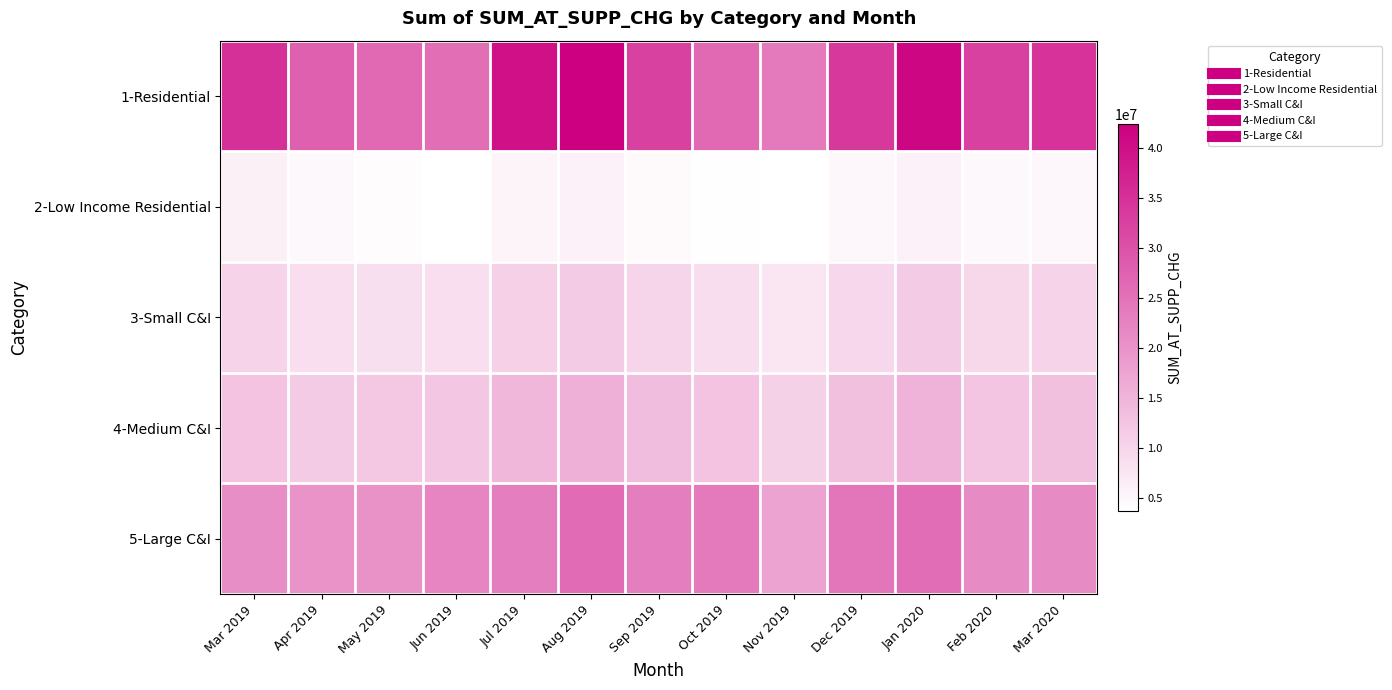

Reading right to left, transcribe all the data shown in this chart.

1-Residential: Mar 2020=34643978.7	Feb 2020=32425251.9	Jan 2020=41356133.5	Dec 2019=33805853.9	Nov 2019=24049321.0	Oct 2019=26521988.1	Sep 2019=32351311.1	Aug 2019=42435861.3	Jul 2019=39873212.8	Jun 2019=25714573.4	May 2019=26382172.1	Apr 2019=27856527.4	Mar 2019=34960633.7
2-Low Income Residential: Mar 2020=5138543.0	Feb 2020=4809956.8	Jan 2020=5950696.2	Dec 2019=4922329.0	Nov 2019=3707103.7	Oct 2019=3897212.5	Sep 2019=4539221.3	Aug 2019=5903938.2	Jul 2019=5504409.7	Jun 2019=3789693.6	May 2019=4165623.7	Apr 2019=4792526.2	Mar 2019=6057543.5
3-Small C&I: Mar 2020=10428854.4	Feb 2020=9699083.3	Jan 2020=11589841.4	Dec 2019=9824241.8	Nov 2019=7592222.0	Oct 2019=8876743.5	Sep 2019=10100850.0	Aug 2019=11593393.2	Jul 2019=10948806.9	Jun 2019=8705150.1	May 2019=8669750.9	Apr 2019=8833238.3	Mar 2019=10492259.2
4-Medium C&I: Mar 2020=13282705.7	Feb 2020=12630855.1	Jan 2020=15324999.7	Dec 2019=13247432.7	Nov 2019=10800556.3	Oct 2019=12795064.9	Sep 2019=13810815.0	Aug 2019=15731194.4	Jul 2019=14666916.9	Jun 2019=12261175.4	May 2019=12031809.9	Apr 2019=11643686.2	Mar 2019=12773618.5
5-Large C&I: Mar 2020=21338709.0	Feb 2020=21394272.4	Jan 2020=25821195.9	Dec 2019=24471420.1	Nov 2019=17708933.4	Oct 2019=24036473.3	Sep 2019=23302965.8	Aug 2019=25953974.6	Jul 2019=23282353.2	Jun 2019=22179095.5	May 2019=20299340.3	Apr 2019=20110145.2	Mar 2019=20857286.0